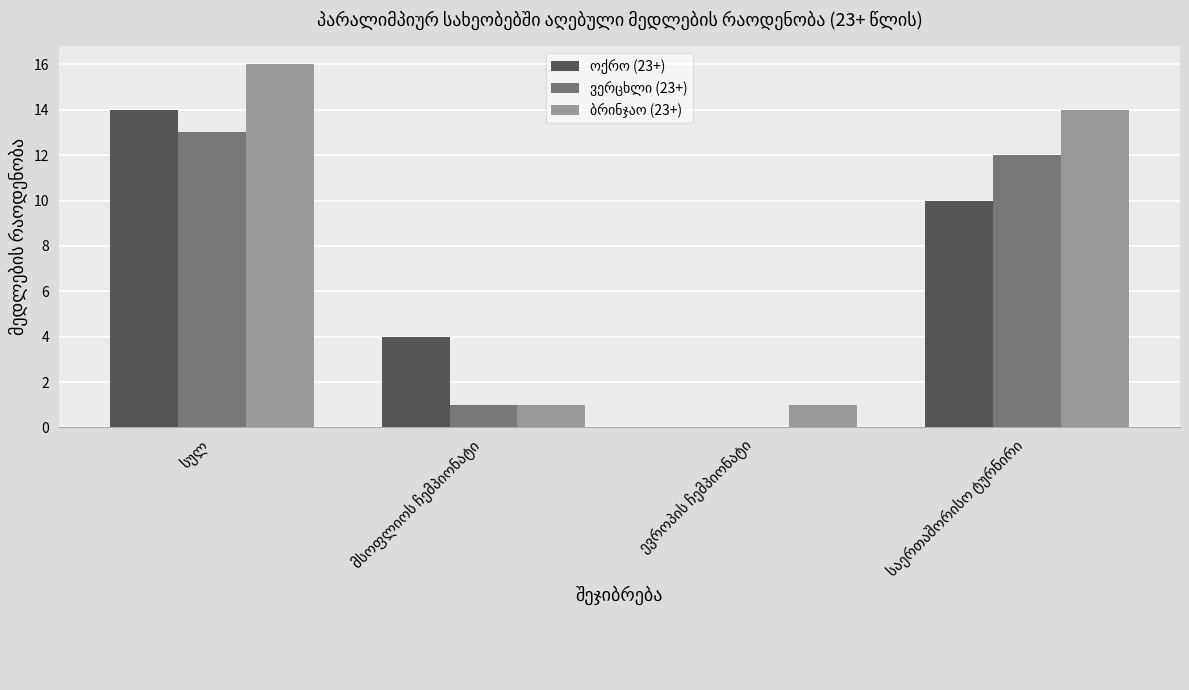

What is the greatest value displayed?

16